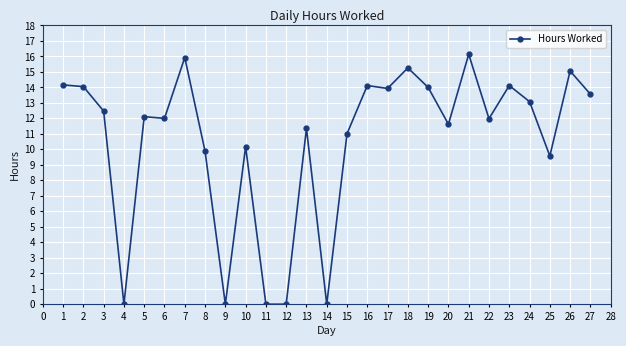

True or false: there are more than 0 points higher than both neighbors.

True